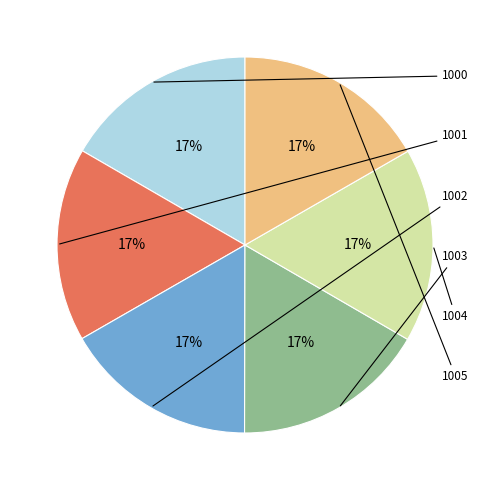

Does any single category account for the majority?

No